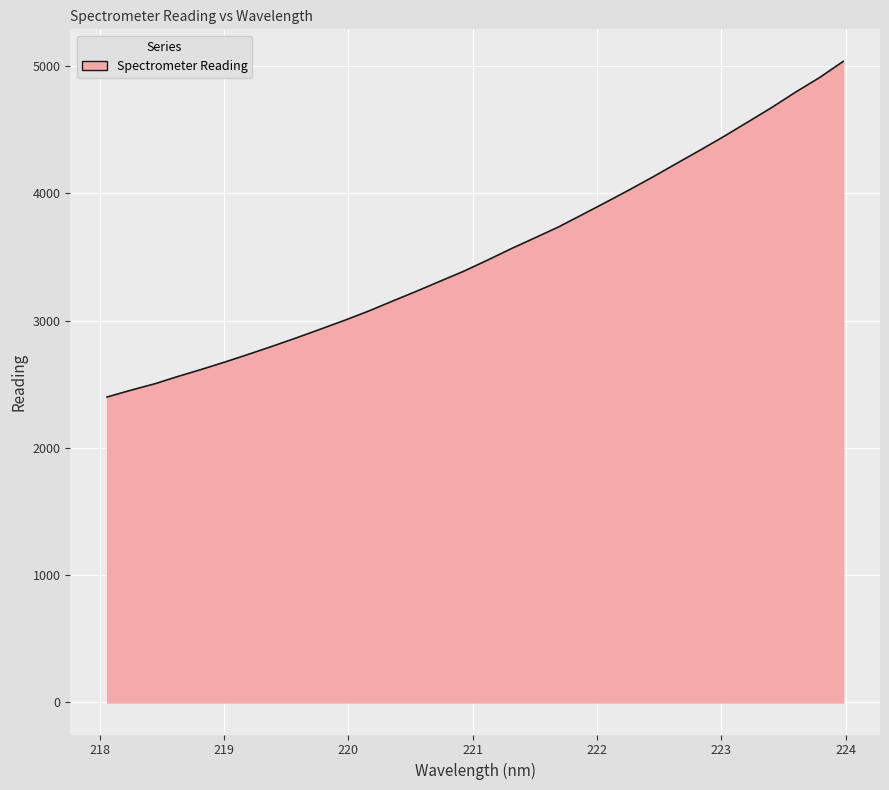

What is the minimum value shown in the chart?

2400.7